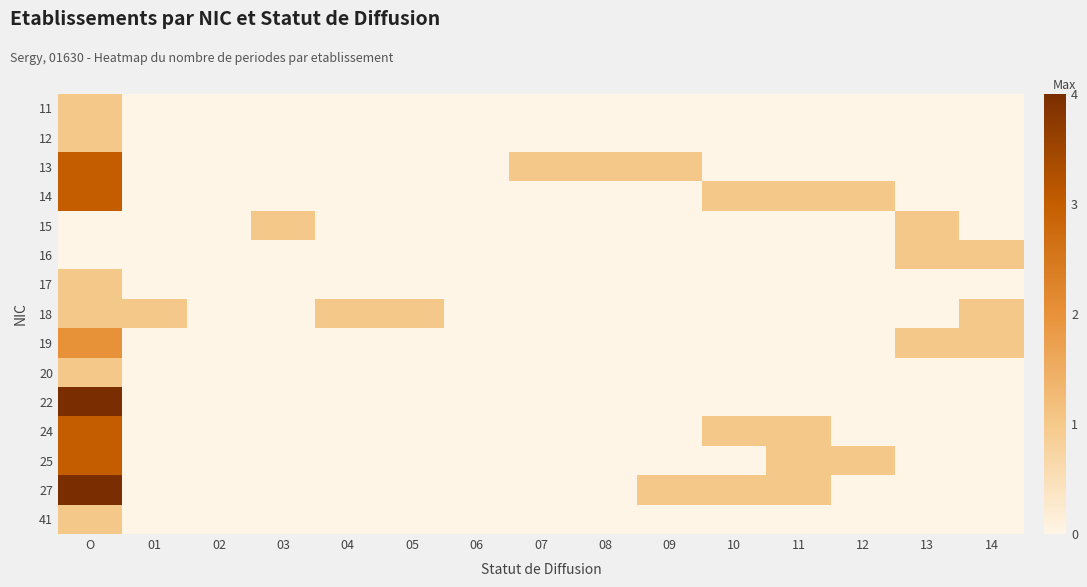

Reading left to right, what are all the values shown in this chart?

11: O=1	01=0	02=0	03=0	04=0	05=0	06=0	07=0	08=0	09=0	10=0	11=0	12=0	13=0	14=0
12: O=1	01=0	02=0	03=0	04=0	05=0	06=0	07=0	08=0	09=0	10=0	11=0	12=0	13=0	14=0
13: O=3	01=0	02=0	03=0	04=0	05=0	06=0	07=1	08=1	09=1	10=0	11=0	12=0	13=0	14=0
14: O=3	01=0	02=0	03=0	04=0	05=0	06=0	07=0	08=0	09=0	10=1	11=1	12=1	13=0	14=0
15: O=0	01=0	02=0	03=1	04=0	05=0	06=0	07=0	08=0	09=0	10=0	11=0	12=0	13=1	14=0
16: O=0	01=0	02=0	03=0	04=0	05=0	06=0	07=0	08=0	09=0	10=0	11=0	12=0	13=1	14=1
17: O=1	01=0	02=0	03=0	04=0	05=0	06=0	07=0	08=0	09=0	10=0	11=0	12=0	13=0	14=0
18: O=1	01=1	02=0	03=0	04=1	05=1	06=0	07=0	08=0	09=0	10=0	11=0	12=0	13=0	14=1
19: O=2	01=0	02=0	03=0	04=0	05=0	06=0	07=0	08=0	09=0	10=0	11=0	12=0	13=1	14=1
20: O=1	01=0	02=0	03=0	04=0	05=0	06=0	07=0	08=0	09=0	10=0	11=0	12=0	13=0	14=0
22: O=4	01=0	02=0	03=0	04=0	05=0	06=0	07=0	08=0	09=0	10=0	11=0	12=0	13=0	14=0
24: O=3	01=0	02=0	03=0	04=0	05=0	06=0	07=0	08=0	09=0	10=1	11=1	12=0	13=0	14=0
25: O=3	01=0	02=0	03=0	04=0	05=0	06=0	07=0	08=0	09=0	10=0	11=1	12=1	13=0	14=0
27: O=4	01=0	02=0	03=0	04=0	05=0	06=0	07=0	08=0	09=1	10=1	11=1	12=0	13=0	14=0
41: O=1	01=0	02=0	03=0	04=0	05=0	06=0	07=0	08=0	09=0	10=0	11=0	12=0	13=0	14=0